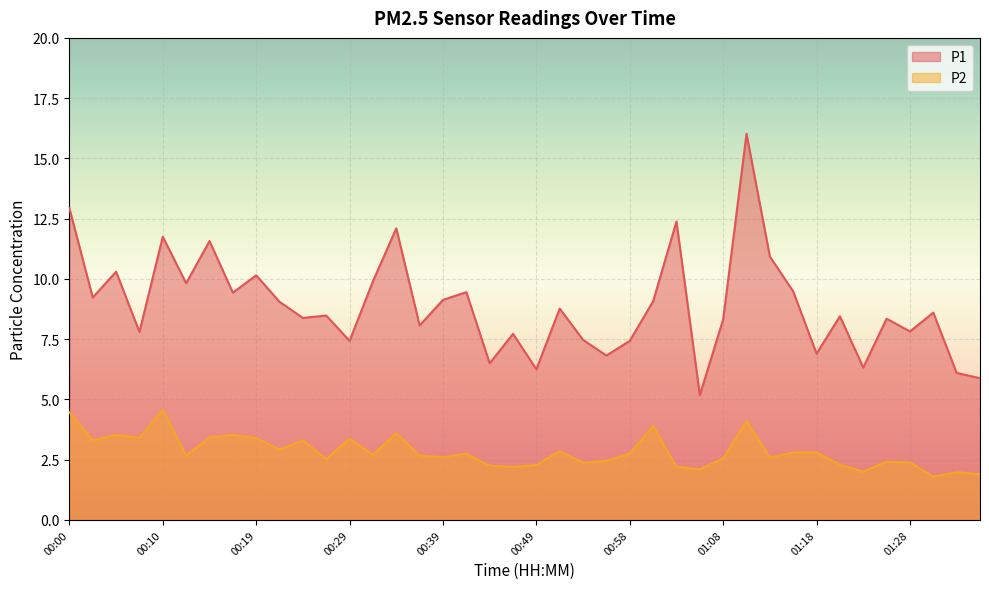

Between 00:39 and 00:34, which is larger?

00:34